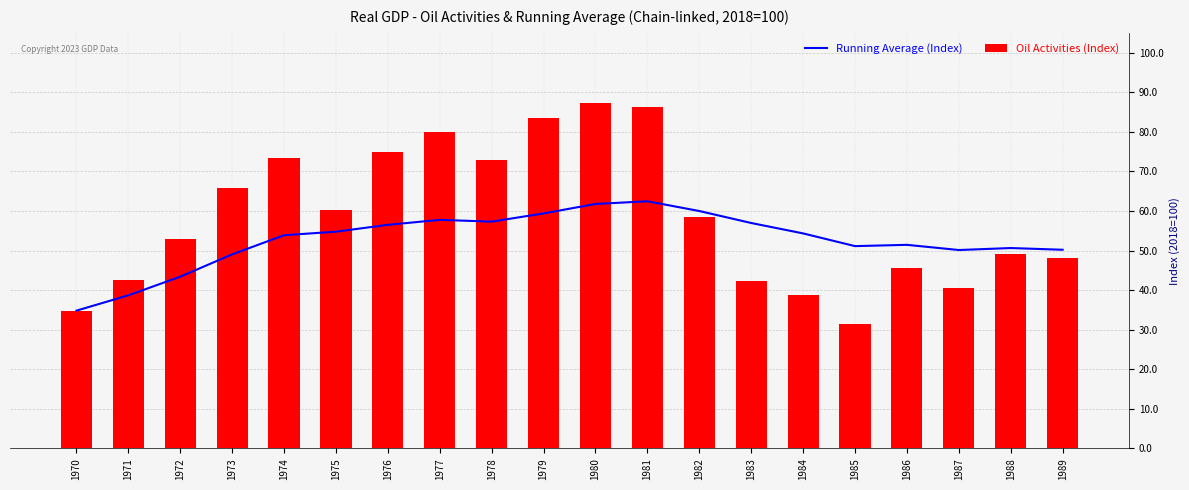

Count the number of data series in this chart.

2